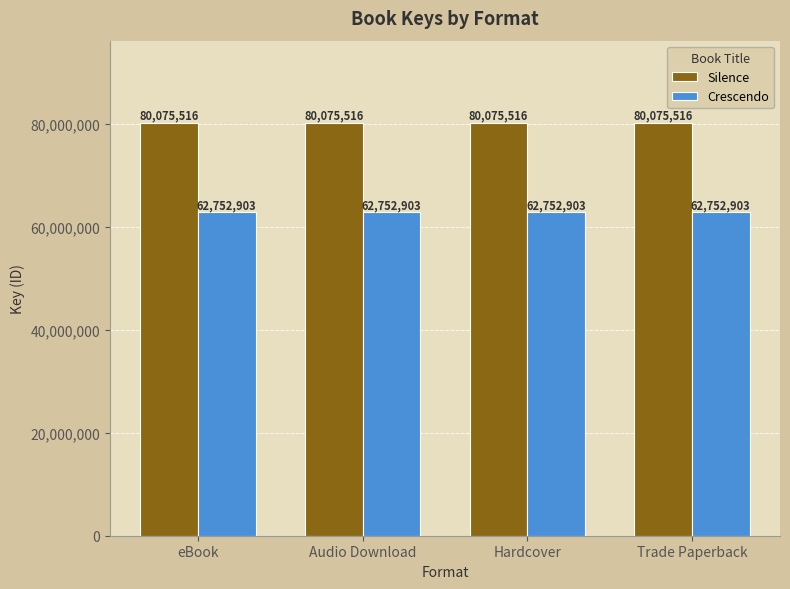

What is the smallest value displayed?

62752903